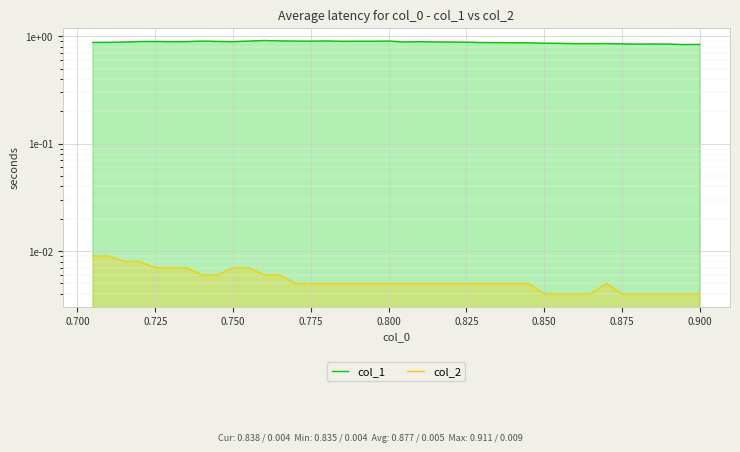

True or false: col_2 has more than 0 interior local peaks.

True